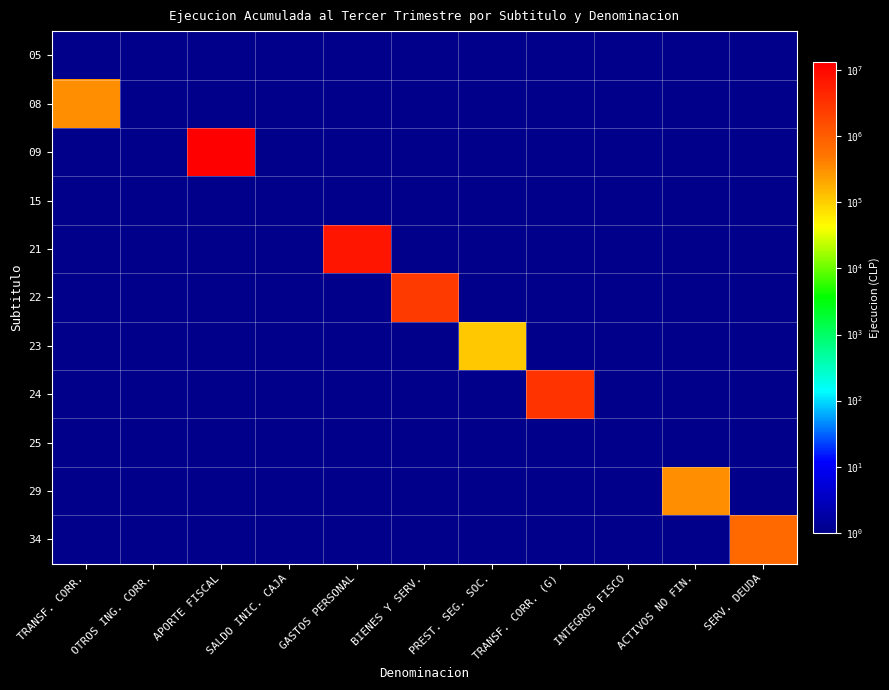

Reading left to right, transcribe all the data shown in this chart.

05: TRANSF. CORR.=0.0	OTROS ING. CORR.=0.0	APORTE FISCAL=0.0	SALDO INIC. CAJA=0.0	GASTOS PERSONAL=0.0	BIENES Y SERV.=0.0	PREST. SEG. SOC.=0.0	TRANSF. CORR. (G)=0.0	INTEGROS FISCO=0.0	ACTIVOS NO FIN.=0.0	SERV. DEUDA=0.0
08: TRANSF. CORR.=310489.0	OTROS ING. CORR.=0.0	APORTE FISCAL=0.0	SALDO INIC. CAJA=0.0	GASTOS PERSONAL=0.0	BIENES Y SERV.=0.0	PREST. SEG. SOC.=0.0	TRANSF. CORR. (G)=0.0	INTEGROS FISCO=0.0	ACTIVOS NO FIN.=0.0	SERV. DEUDA=0.0
09: TRANSF. CORR.=0.0	OTROS ING. CORR.=0.0	APORTE FISCAL=13373989.0	SALDO INIC. CAJA=0.0	GASTOS PERSONAL=0.0	BIENES Y SERV.=0.0	PREST. SEG. SOC.=0.0	TRANSF. CORR. (G)=0.0	INTEGROS FISCO=0.0	ACTIVOS NO FIN.=0.0	SERV. DEUDA=0.0
15: TRANSF. CORR.=0.0	OTROS ING. CORR.=0.0	APORTE FISCAL=0.0	SALDO INIC. CAJA=0.0	GASTOS PERSONAL=0.0	BIENES Y SERV.=0.0	PREST. SEG. SOC.=0.0	TRANSF. CORR. (G)=0.0	INTEGROS FISCO=0.0	ACTIVOS NO FIN.=0.0	SERV. DEUDA=0.0
21: TRANSF. CORR.=0.0	OTROS ING. CORR.=0.0	APORTE FISCAL=0.0	SALDO INIC. CAJA=0.0	GASTOS PERSONAL=7372345.0	BIENES Y SERV.=0.0	PREST. SEG. SOC.=0.0	TRANSF. CORR. (G)=0.0	INTEGROS FISCO=0.0	ACTIVOS NO FIN.=0.0	SERV. DEUDA=0.0
22: TRANSF. CORR.=0.0	OTROS ING. CORR.=0.0	APORTE FISCAL=0.0	SALDO INIC. CAJA=0.0	GASTOS PERSONAL=0.0	BIENES Y SERV.=2596322.0	PREST. SEG. SOC.=0.0	TRANSF. CORR. (G)=0.0	INTEGROS FISCO=0.0	ACTIVOS NO FIN.=0.0	SERV. DEUDA=0.0
23: TRANSF. CORR.=0.0	OTROS ING. CORR.=0.0	APORTE FISCAL=0.0	SALDO INIC. CAJA=0.0	GASTOS PERSONAL=0.0	BIENES Y SERV.=0.0	PREST. SEG. SOC.=111029.0	TRANSF. CORR. (G)=0.0	INTEGROS FISCO=0.0	ACTIVOS NO FIN.=0.0	SERV. DEUDA=0.0
24: TRANSF. CORR.=0.0	OTROS ING. CORR.=0.0	APORTE FISCAL=0.0	SALDO INIC. CAJA=0.0	GASTOS PERSONAL=0.0	BIENES Y SERV.=0.0	PREST. SEG. SOC.=0.0	TRANSF. CORR. (G)=3141428.0	INTEGROS FISCO=0.0	ACTIVOS NO FIN.=0.0	SERV. DEUDA=0.0
25: TRANSF. CORR.=0.0	OTROS ING. CORR.=0.0	APORTE FISCAL=0.0	SALDO INIC. CAJA=0.0	GASTOS PERSONAL=0.0	BIENES Y SERV.=0.0	PREST. SEG. SOC.=0.0	TRANSF. CORR. (G)=0.0	INTEGROS FISCO=0.0	ACTIVOS NO FIN.=0.0	SERV. DEUDA=0.0
29: TRANSF. CORR.=0.0	OTROS ING. CORR.=0.0	APORTE FISCAL=0.0	SALDO INIC. CAJA=0.0	GASTOS PERSONAL=0.0	BIENES Y SERV.=0.0	PREST. SEG. SOC.=0.0	TRANSF. CORR. (G)=0.0	INTEGROS FISCO=0.0	ACTIVOS NO FIN.=315458.0	SERV. DEUDA=0.0
34: TRANSF. CORR.=0.0	OTROS ING. CORR.=0.0	APORTE FISCAL=0.0	SALDO INIC. CAJA=0.0	GASTOS PERSONAL=0.0	BIENES Y SERV.=0.0	PREST. SEG. SOC.=0.0	TRANSF. CORR. (G)=0.0	INTEGROS FISCO=0.0	ACTIVOS NO FIN.=0.0	SERV. DEUDA=709246.0